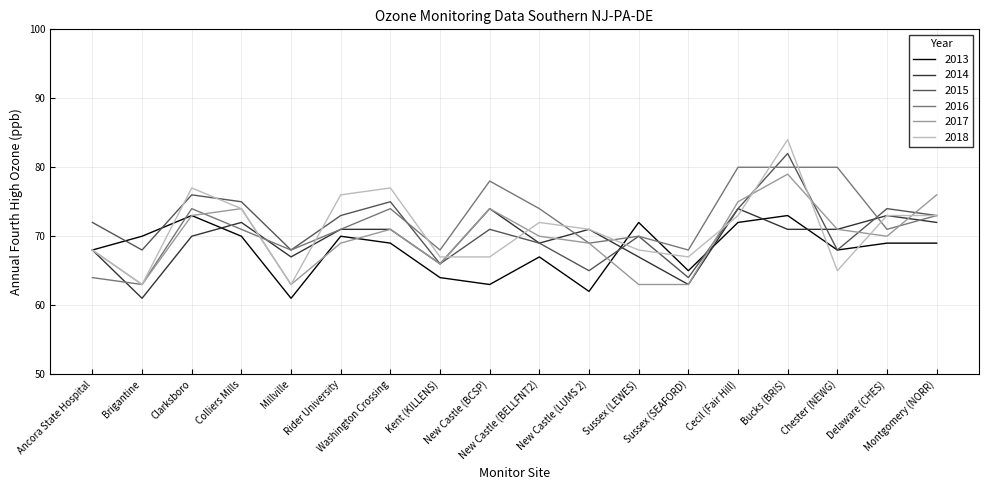

Is it true that 2017 equals 73 at Clarksboro?

True